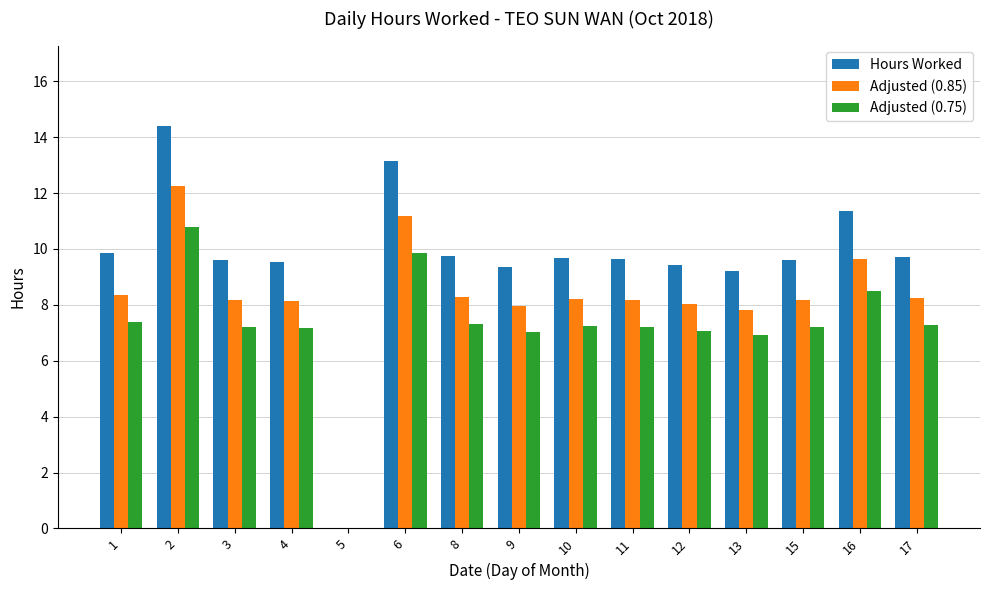

True or false: Hours Worked has a value of 15.3 at 17.

False